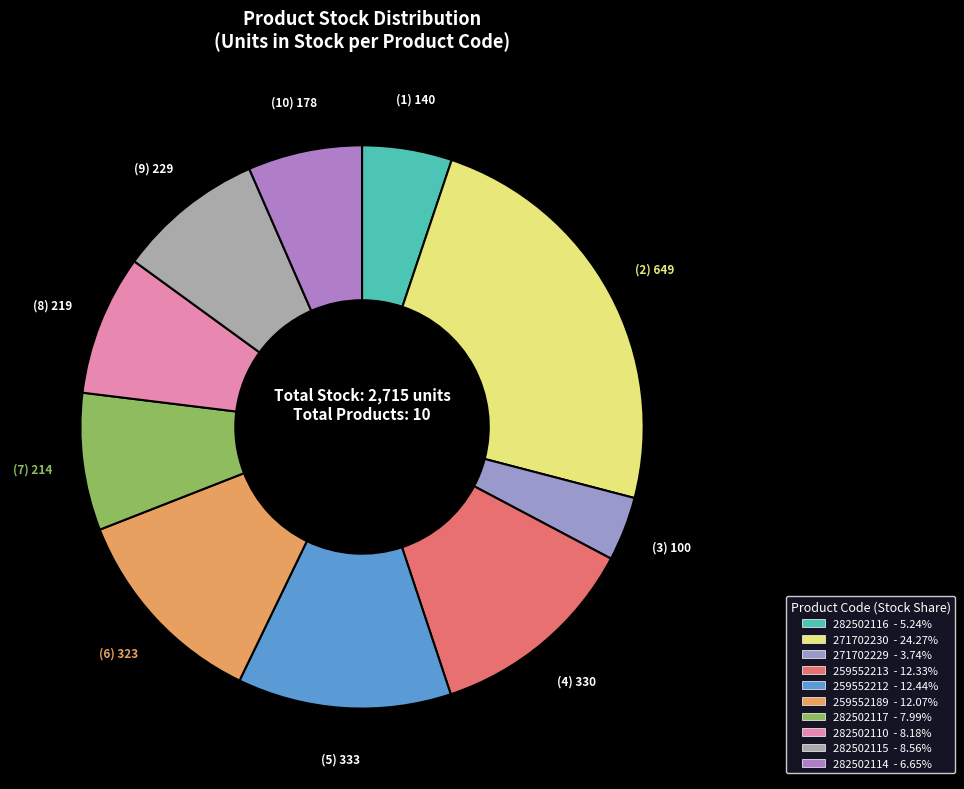

How many segments does this pie chart have?

10